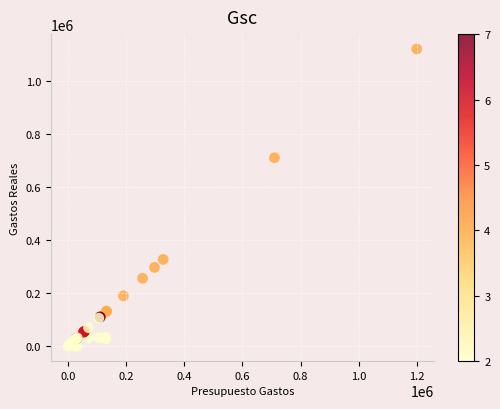

What Y value in the scatter plot is closest to 559900?

710000.0